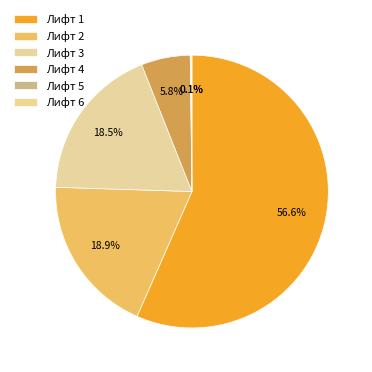

How many slices are in this pie chart?

6